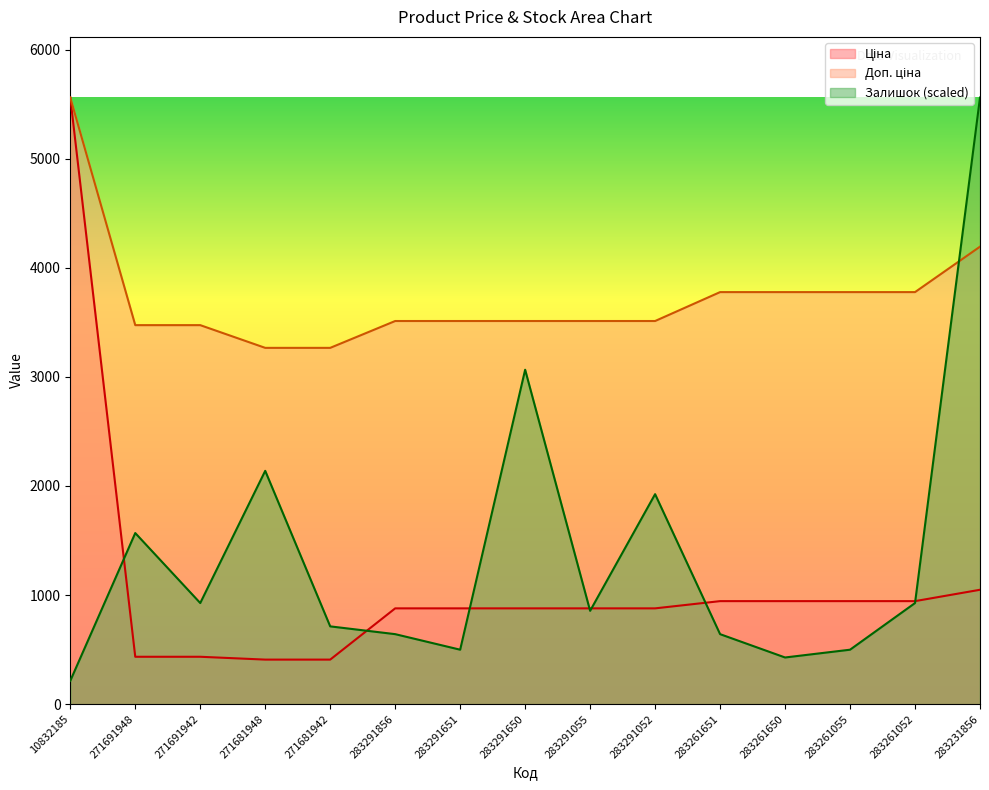

What is the difference between the second highest and minimum values in the Ціна series?

640.1